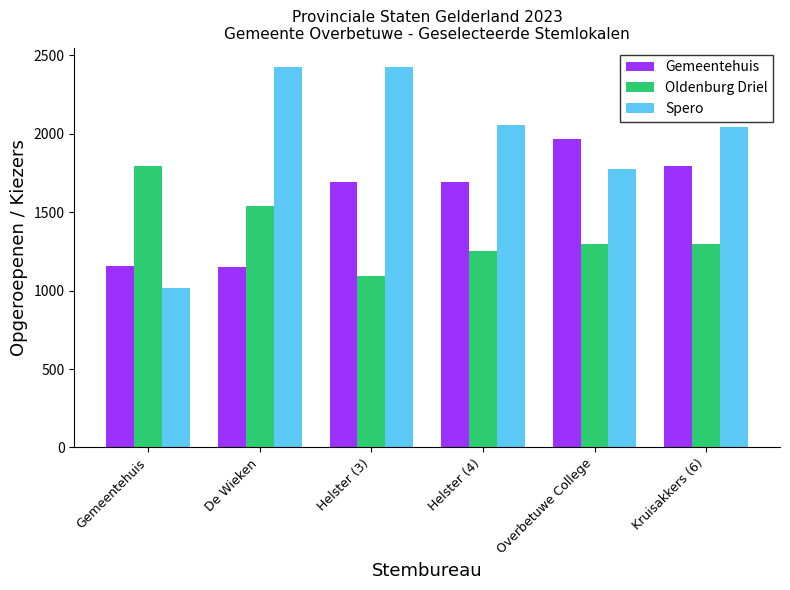

Between Gemeentehuis and Helster (3), which series saw the biggest shift?

Spero